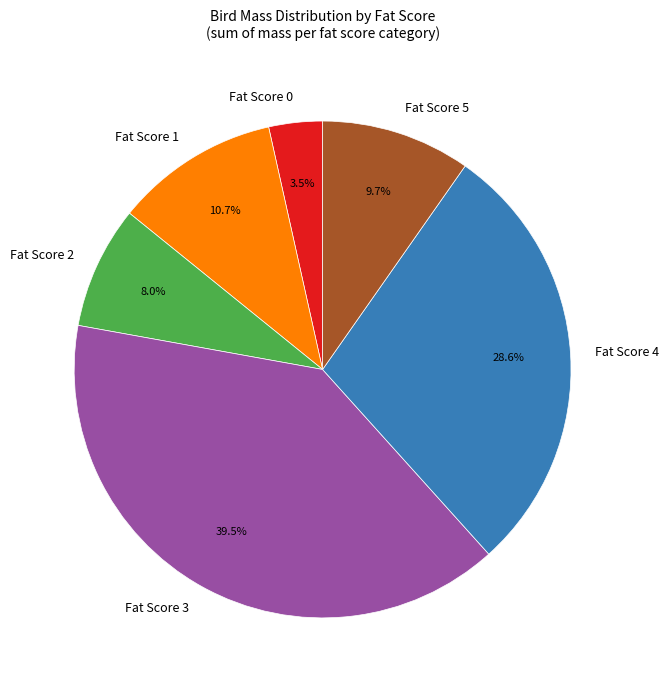

Count the number of slices in the pie.

6